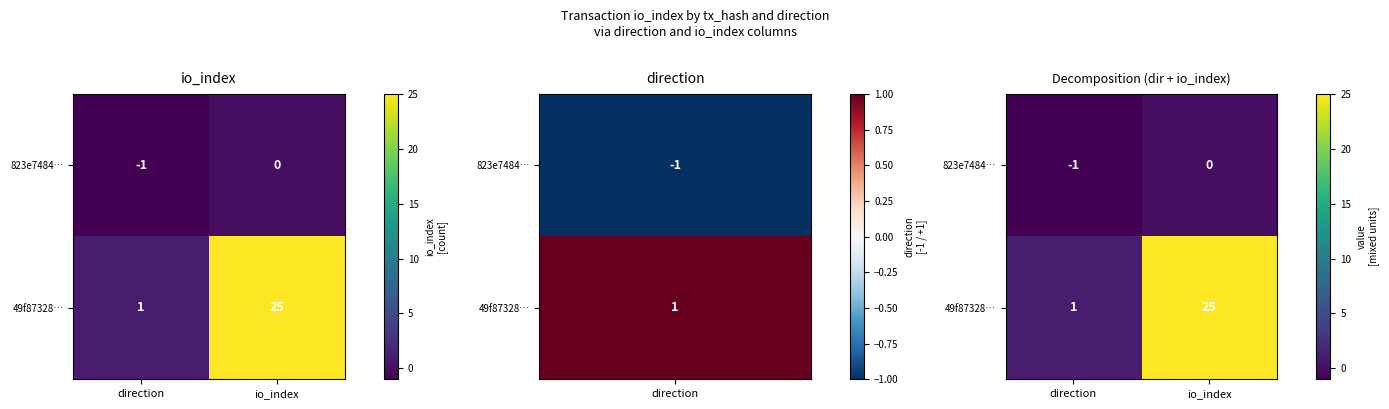

Is it true that 823e7484… equals 0 at io_index?

True